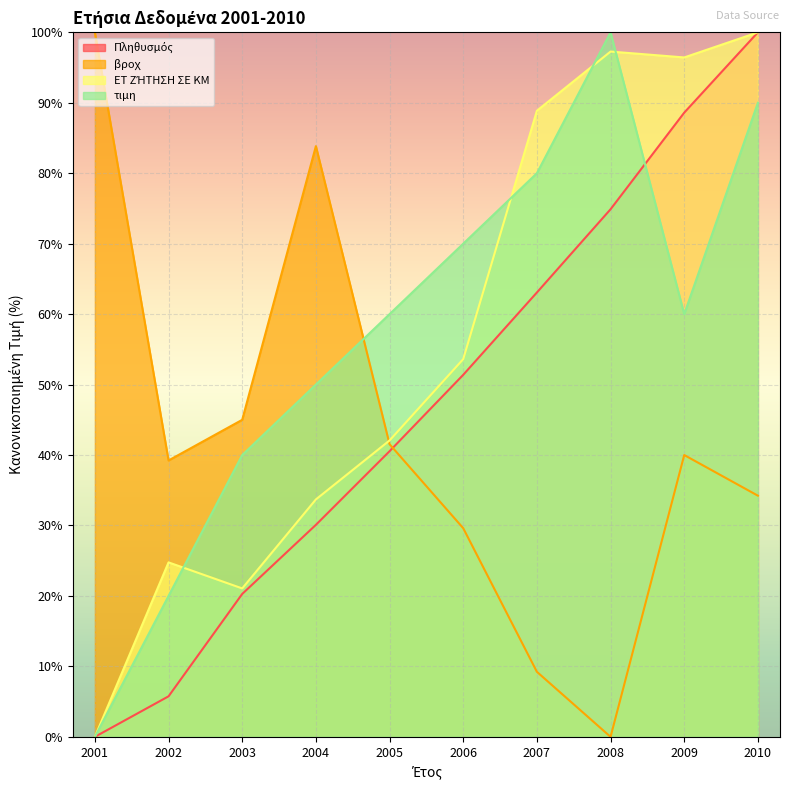

Which has a higher value, 2002 or 2006?

2006